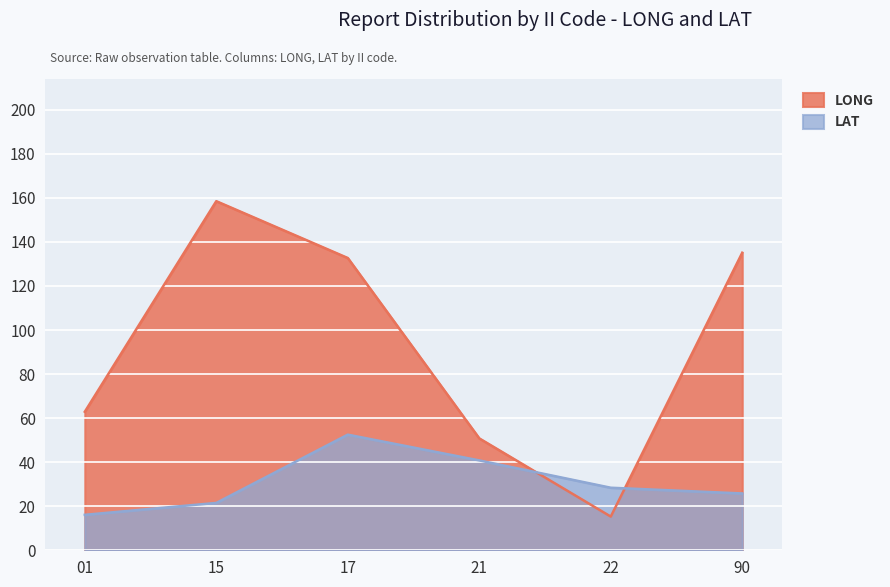

Which label corresponds to the largest value in the chart?

15